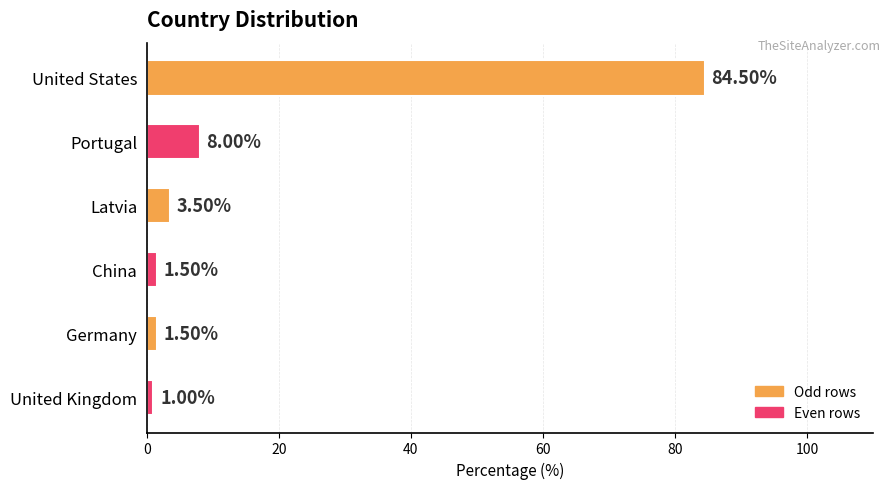

What is the maximum value shown in the chart?

84.5